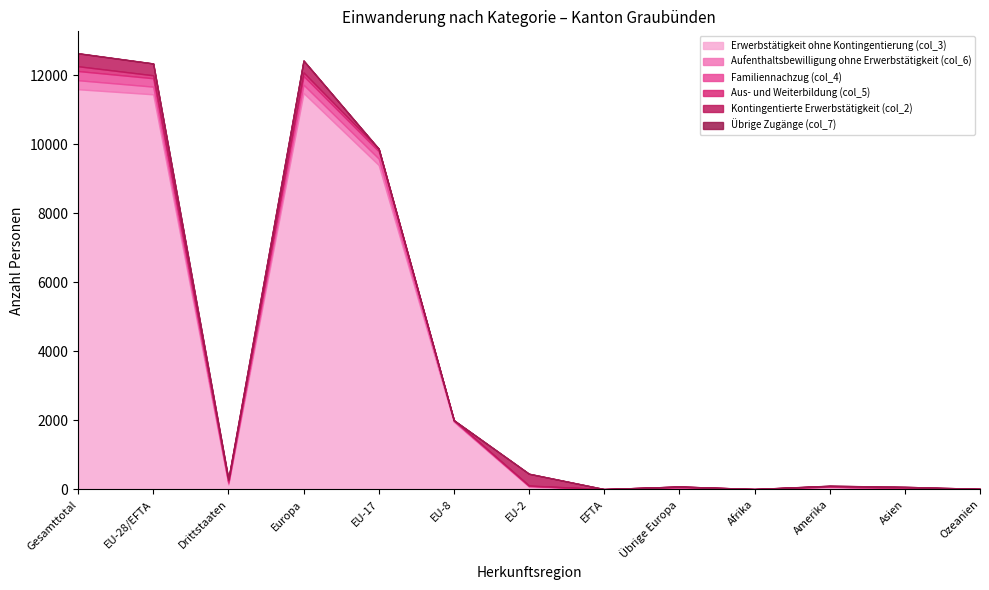

After their last crossing, which series has the higher values: Übrige Zugänge (col_7) or Kontingentierte Erwerbstätigkeit (col_2)?

Übrige Zugänge (col_7)